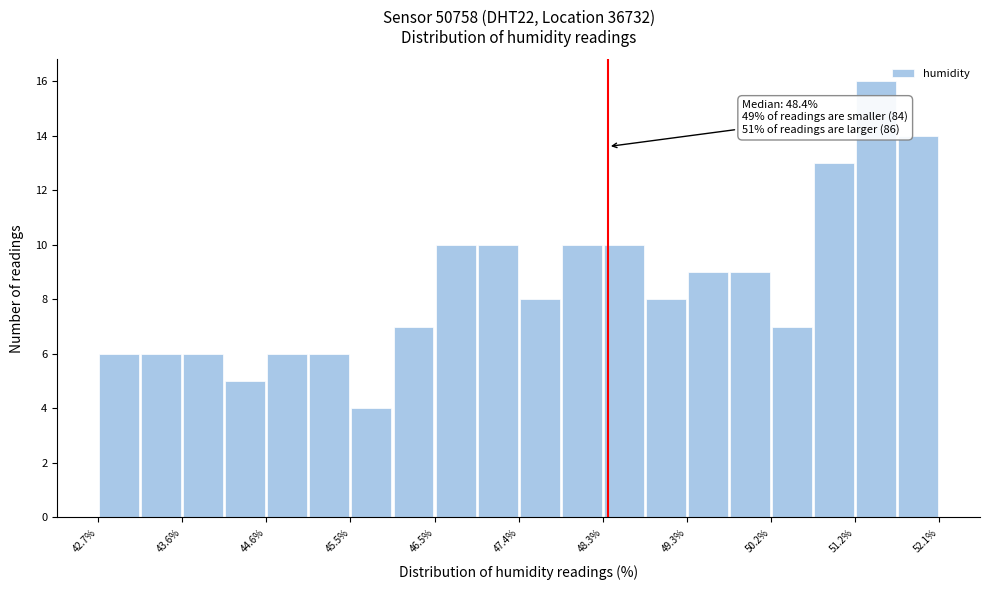

Which range on the x-axis has the tallest bar?

51.16 to 51.63